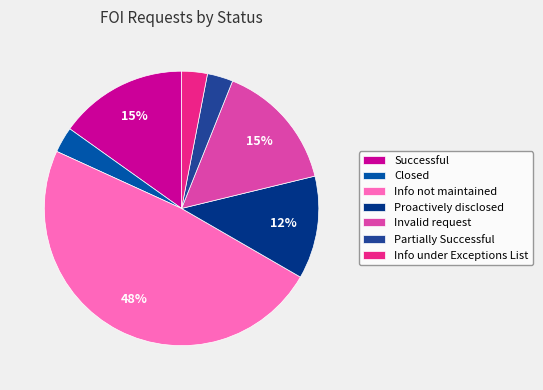

Does Info under Exceptions List account for over 50% of the chart?

No